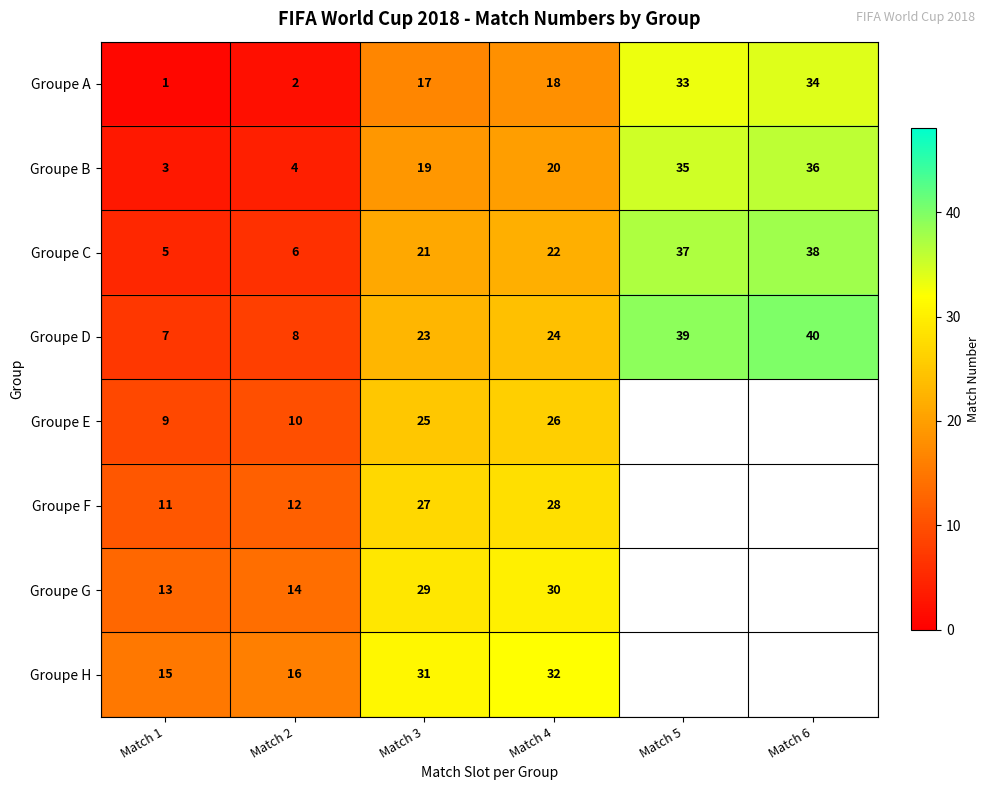

Where is Groupe A nearest to the value 17?

Match 3